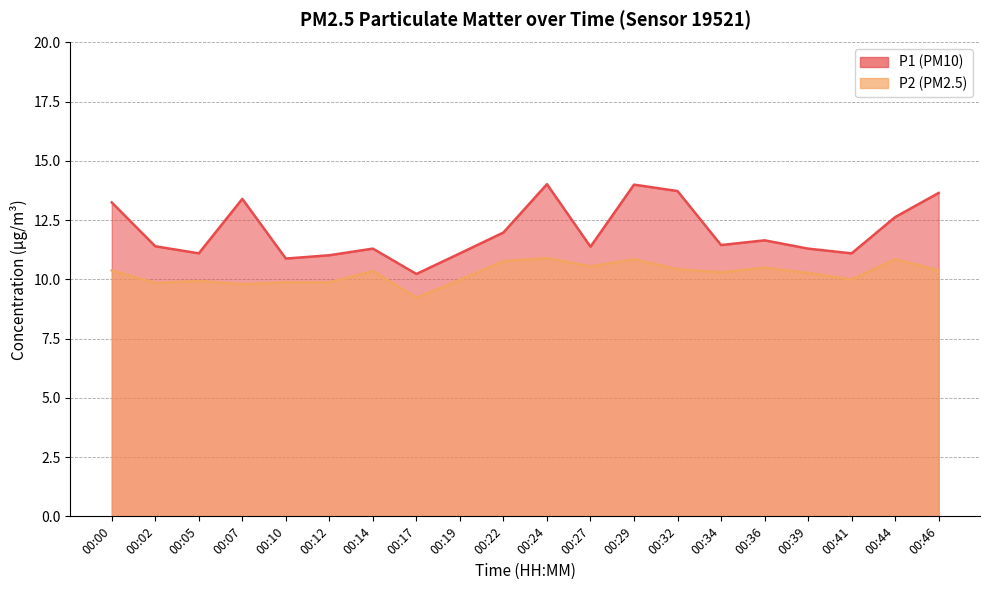

Count the number of data series in this chart.

2